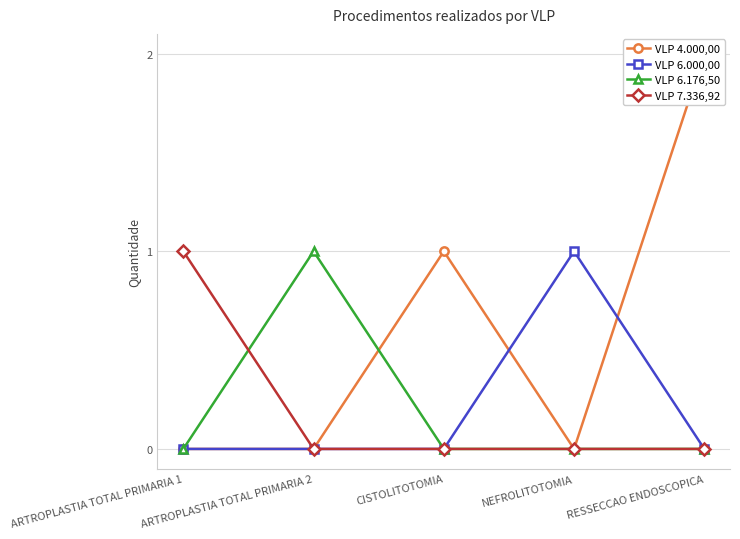

Which series has the widest spread of values?

VLP 4.000,00